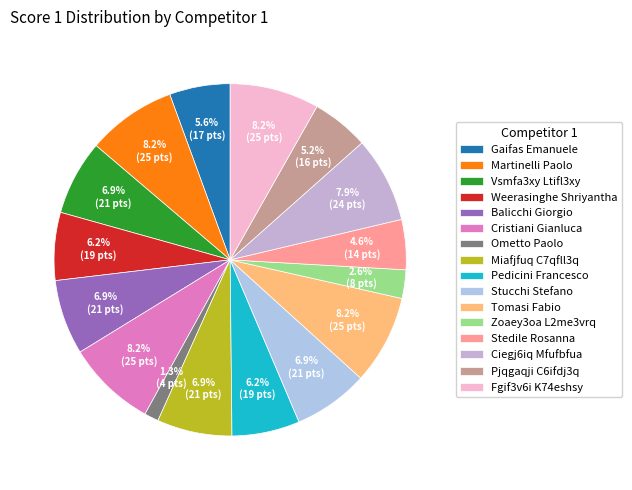

How many slices are in this pie chart?

16